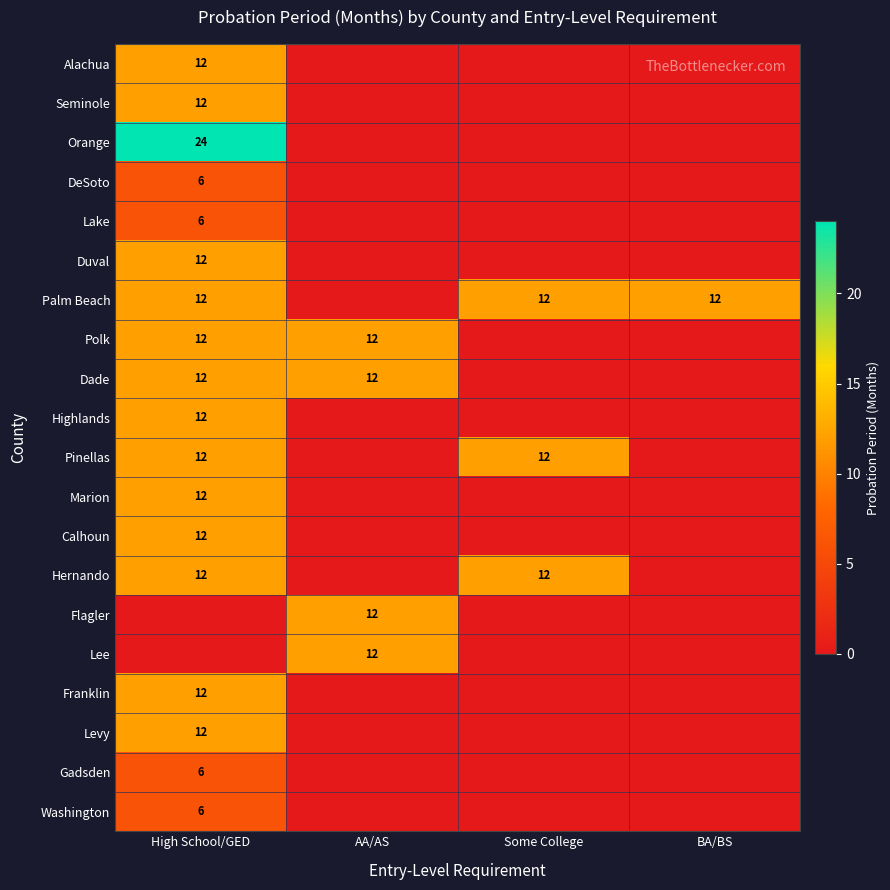

Between AA/AS and BA/BS, which is larger?

AA/AS